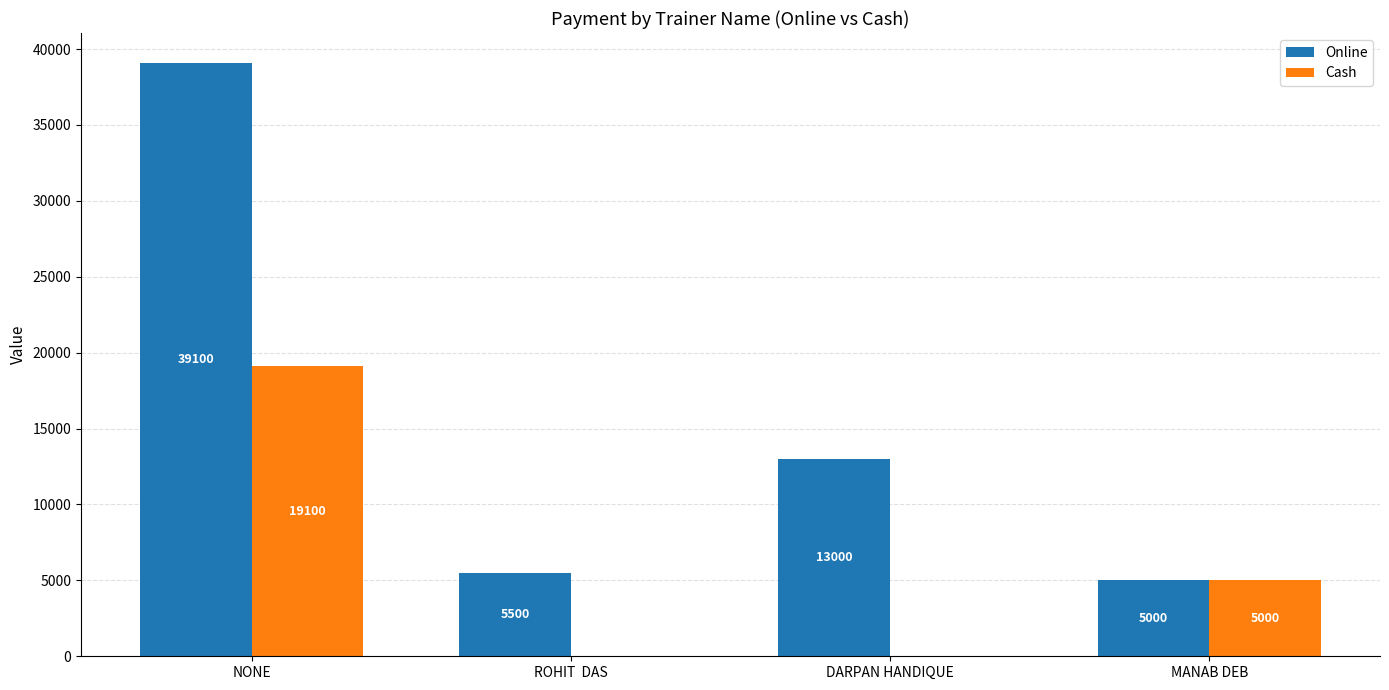

Where does the Online series first go above 13000?

NONE